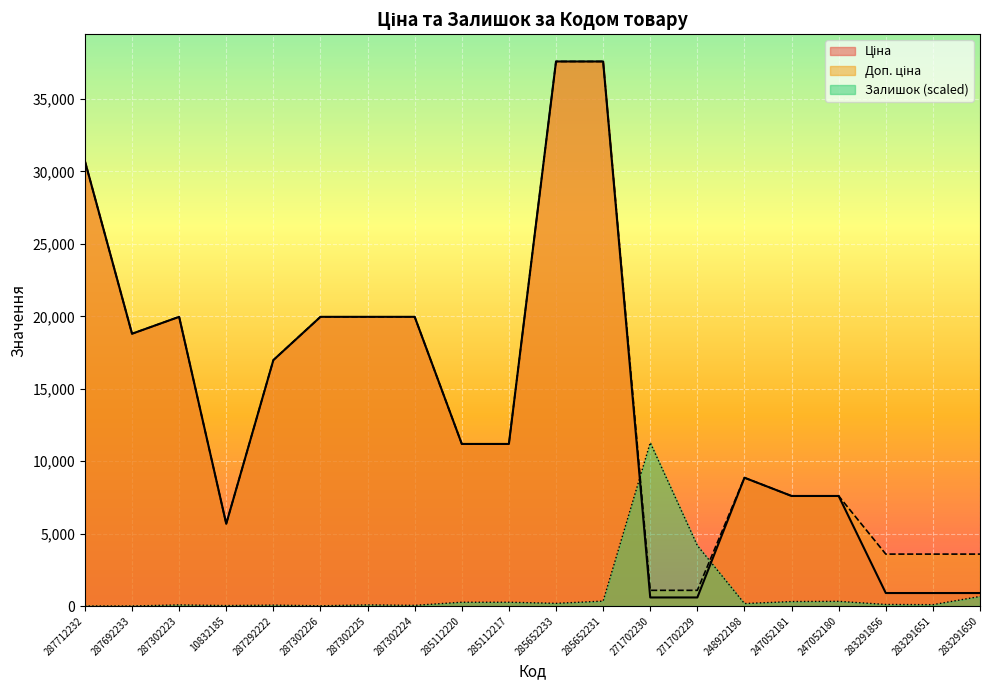

True or false: Доп. ціна and Ціна intersect in this chart.

False